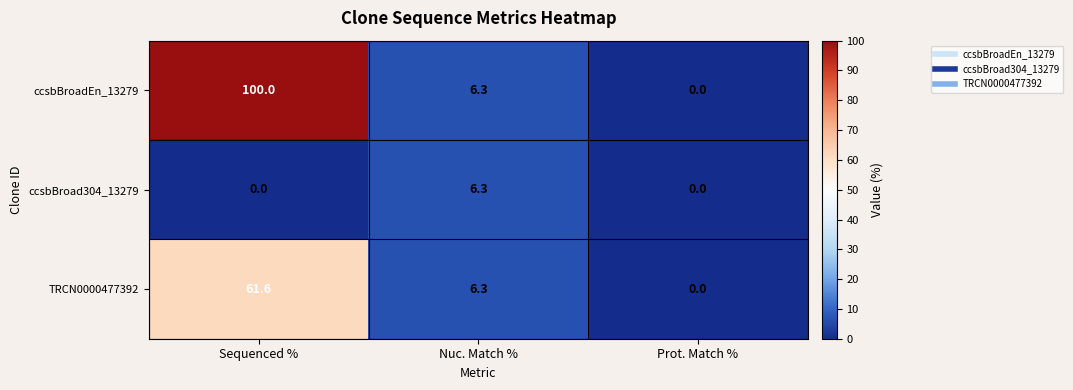

What is the difference between the ccsbBroad304_13279 values at Nuc. Match % and Sequenced %?

6.3